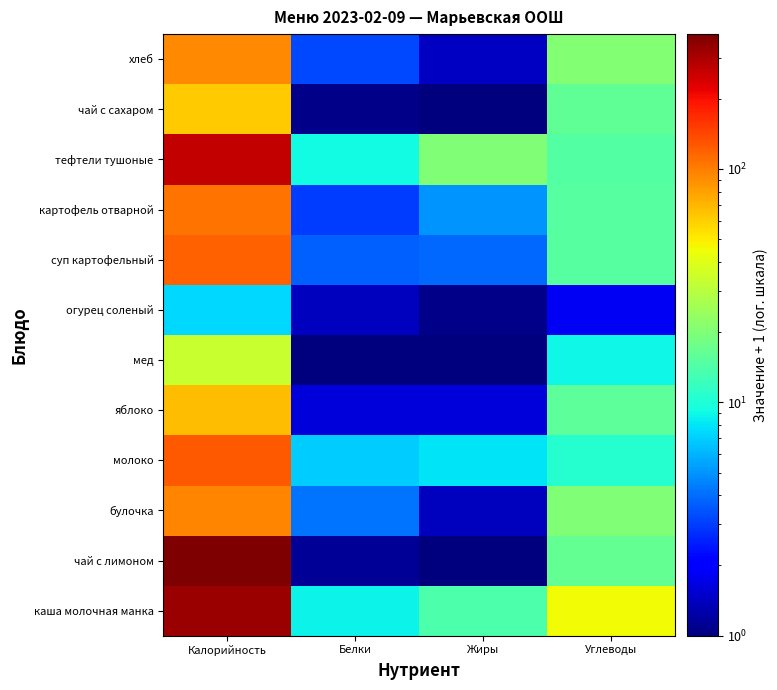

At which category is the sum across all series the highest?

Калорийность